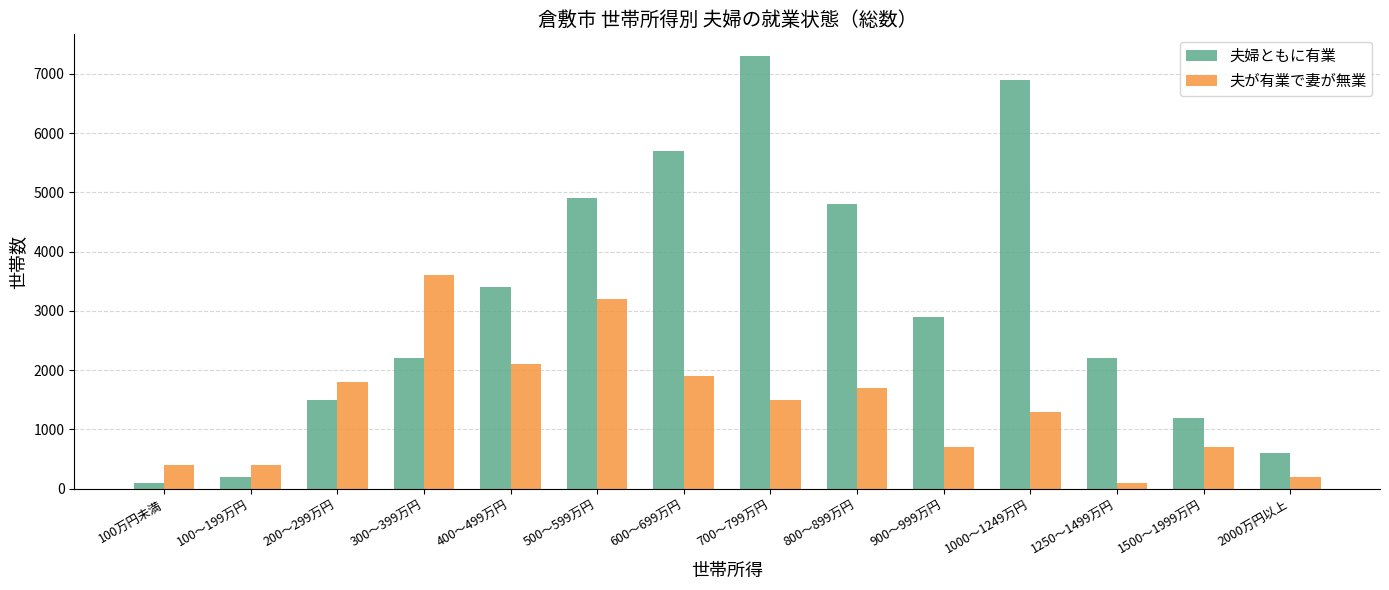

Reading right to left, what are all the values shown in this chart?

夫婦ともに有業: 2000万円以上=600	1500～1999万円=1200	1250～1499万円=2200	1000～1249万円=6900	900～999万円=2900	800～899万円=4800	700～799万円=7300	600～699万円=5700	500～599万円=4900	400～499万円=3400	300～399万円=2200	200～299万円=1500	100～199万円=200	100万円未満=100
夫が有業で妻が無業: 2000万円以上=200	1500～1999万円=700	1250～1499万円=100	1000～1249万円=1300	900～999万円=700	800～899万円=1700	700～799万円=1500	600～699万円=1900	500～599万円=3200	400～499万円=2100	300～399万円=3600	200～299万円=1800	100～199万円=400	100万円未満=400